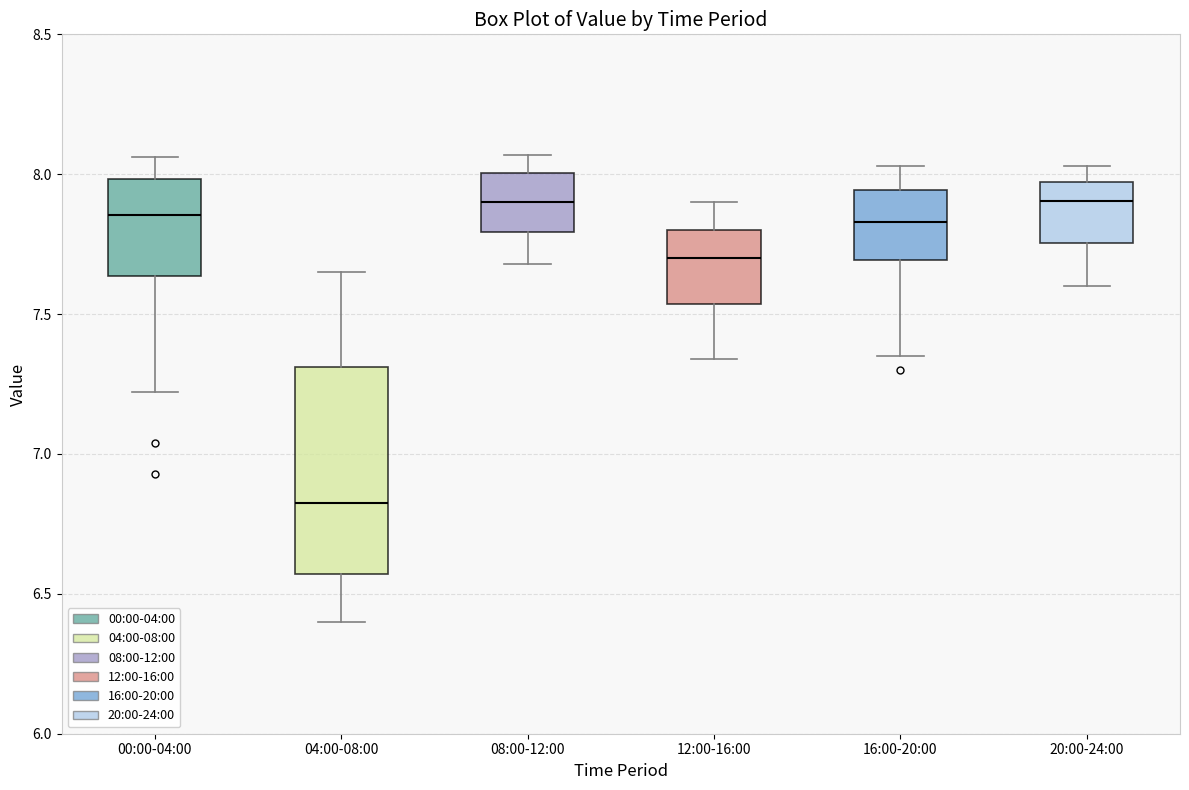

Reading left to right, read every box against the y-axis: the position of its median line, the range the box covers, and the ends of its whiskers. The values are not printed on the chart, so give them approximately, as read against the axis.

00:00-04:00: median 7.85, box 7.65 to 8.00, whiskers 7.20 to 8.05
04:00-08:00: median 6.85, box 6.55 to 7.30, whiskers 6.40 to 7.65
08:00-12:00: median 7.90, box 7.80 to 8.00, whiskers 7.70 to 8.05
12:00-16:00: median 7.70, box 7.55 to 7.80, whiskers 7.35 to 7.90
16:00-20:00: median 7.85, box 7.70 to 7.95, whiskers 7.35 to 8.05
20:00-24:00: median 7.90, box 7.75 to 7.95, whiskers 7.60 to 8.05